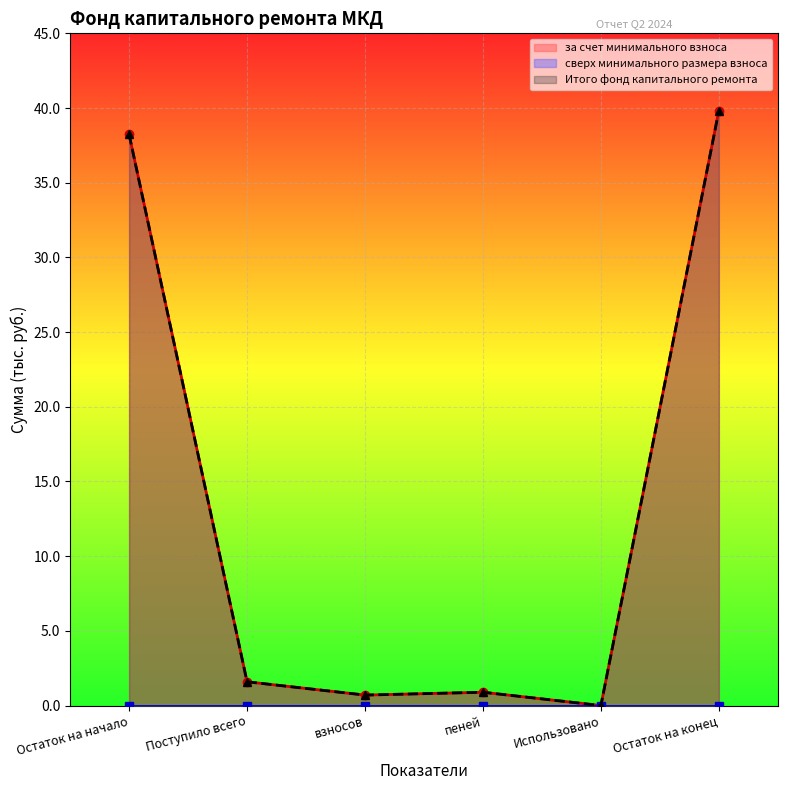

True or false: за счет минимального взноса and Итого фонд капитального ремонта intersect in this chart.

False